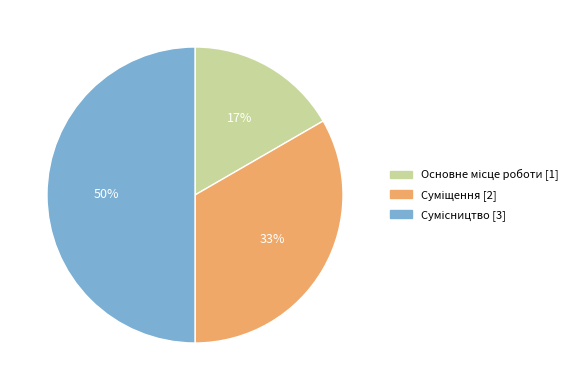

To the nearest percent, what is the average slice percentage?

33%